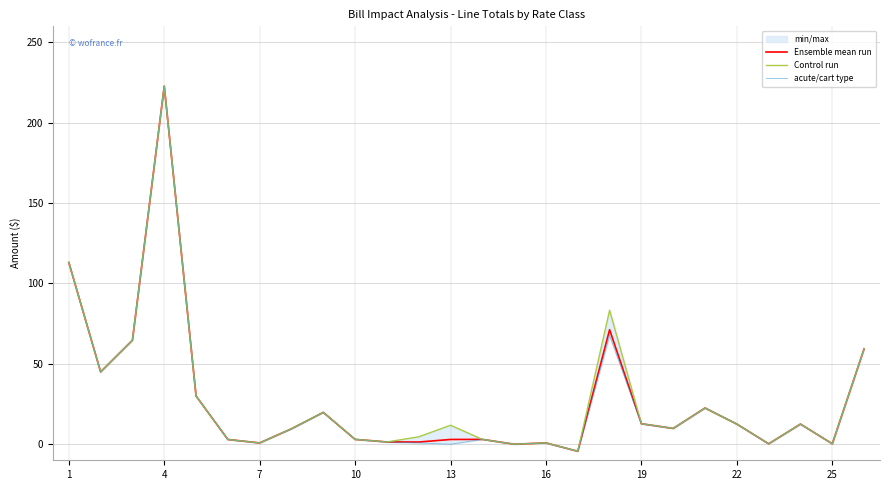

What is the highest value of the acute/cart type series?

222.8